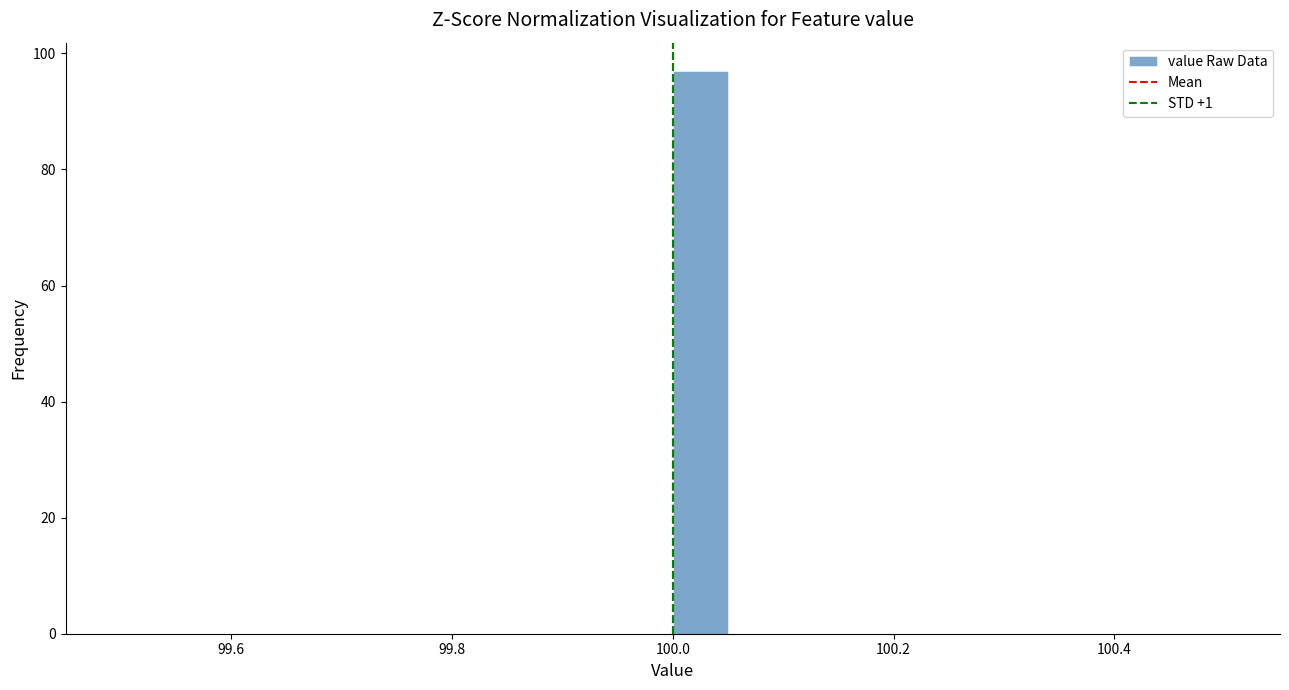

Around what value on the x-axis is the tallest bar? Give the approximate position of its centre, as read against the axis.

100.02